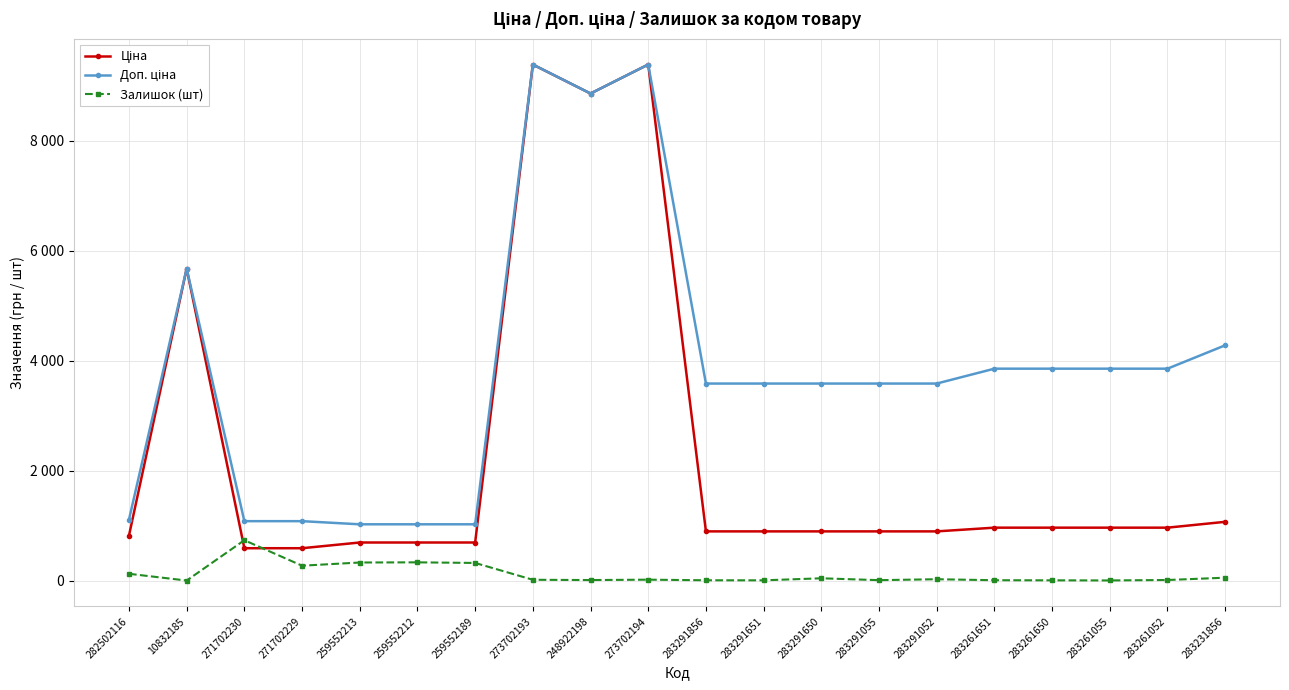

How many series are shown in this chart?

3